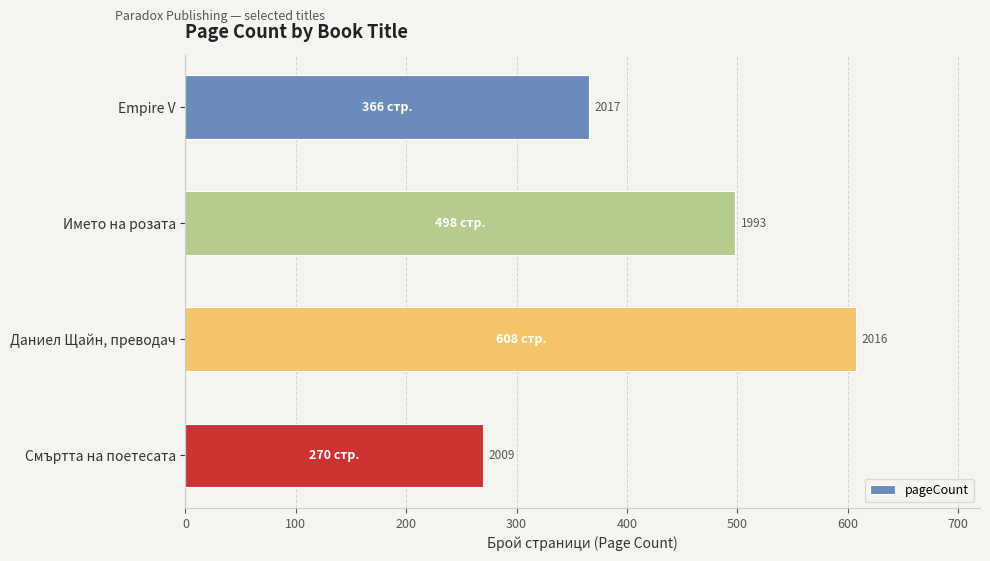

Does the chart contain any negative values?

No